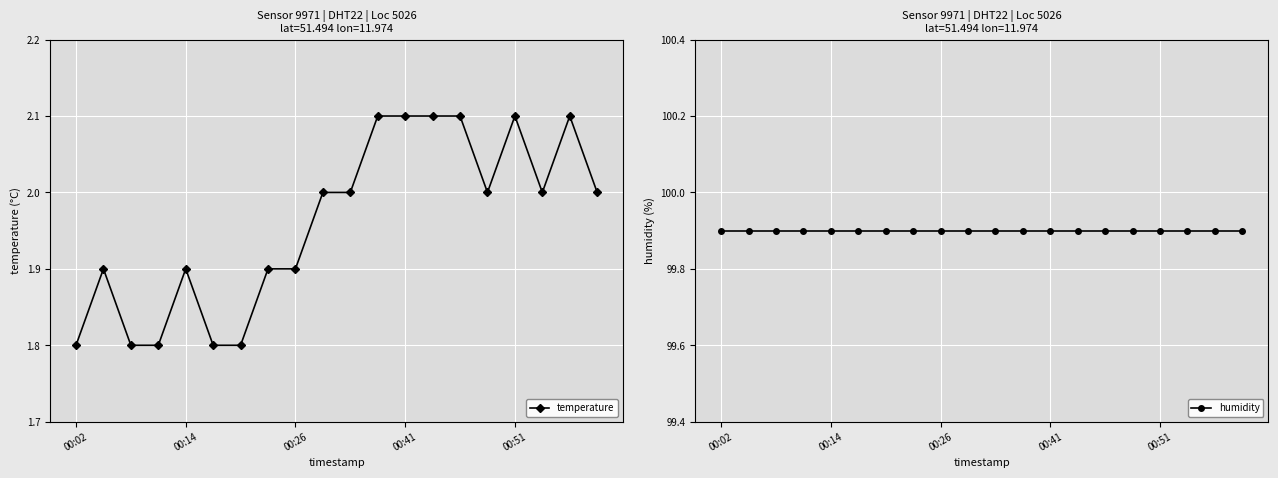

Which series has the largest total across all categories?

humidity